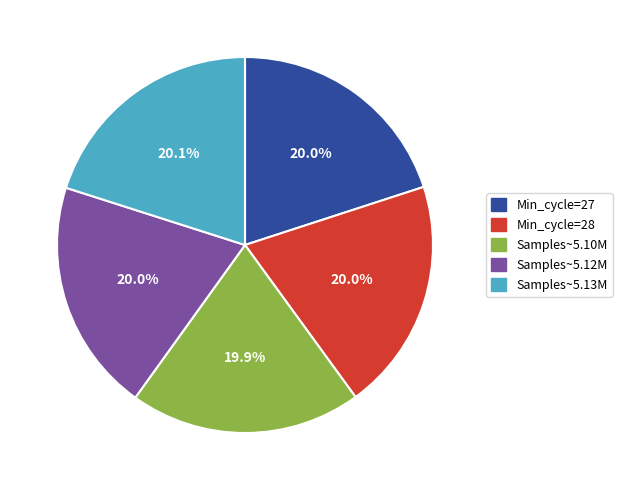

What is the ratio of the value at Min_cycle=27 to the value at Samples~5.13M?

1.0